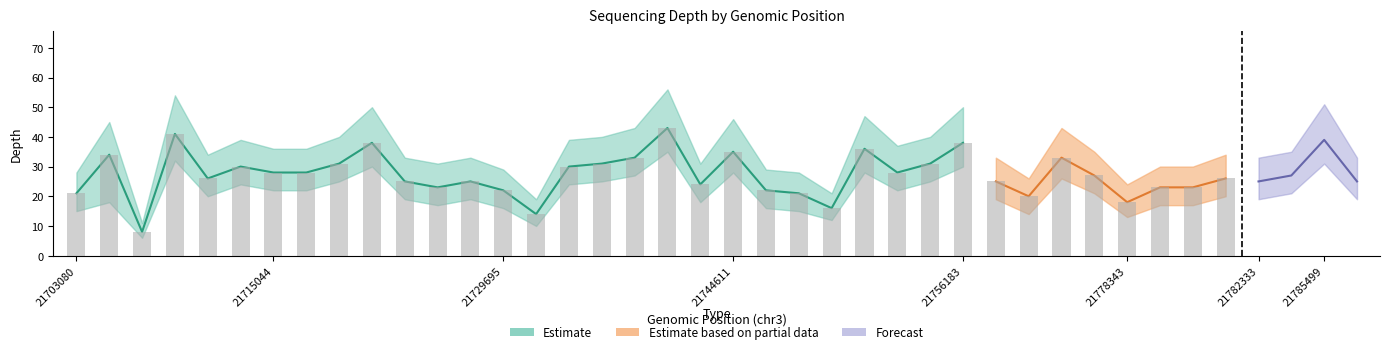

Does the chart contain stacked bars?

No